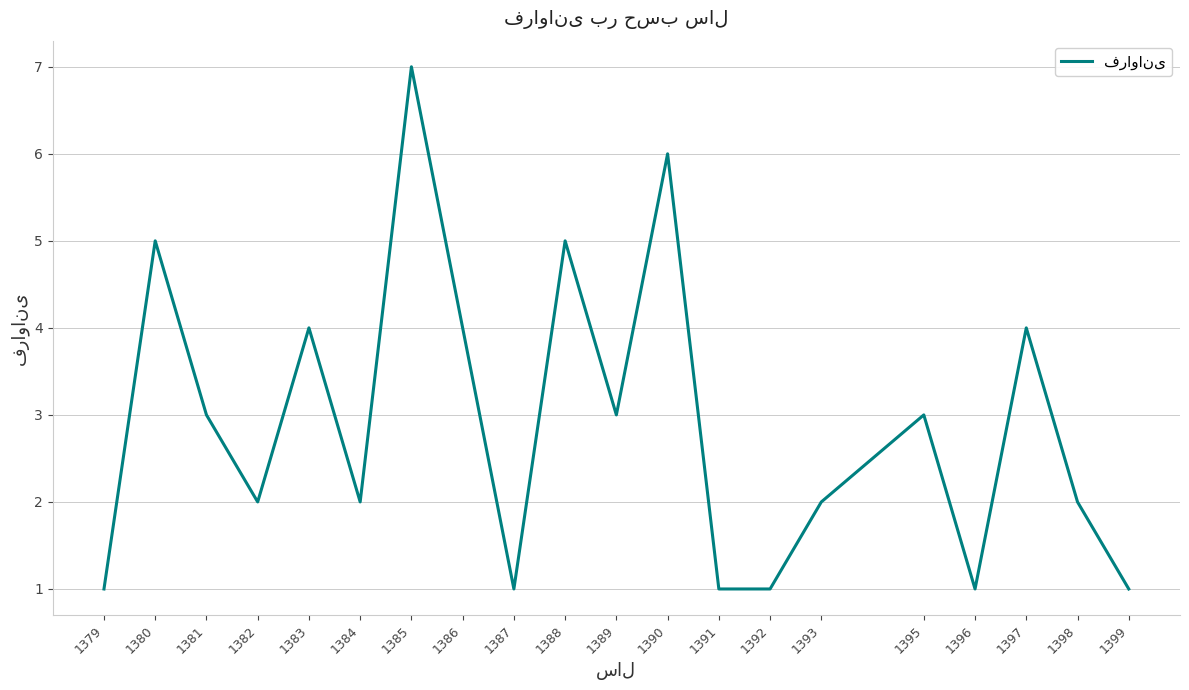

What is the difference between the maximum and minimum values?

6